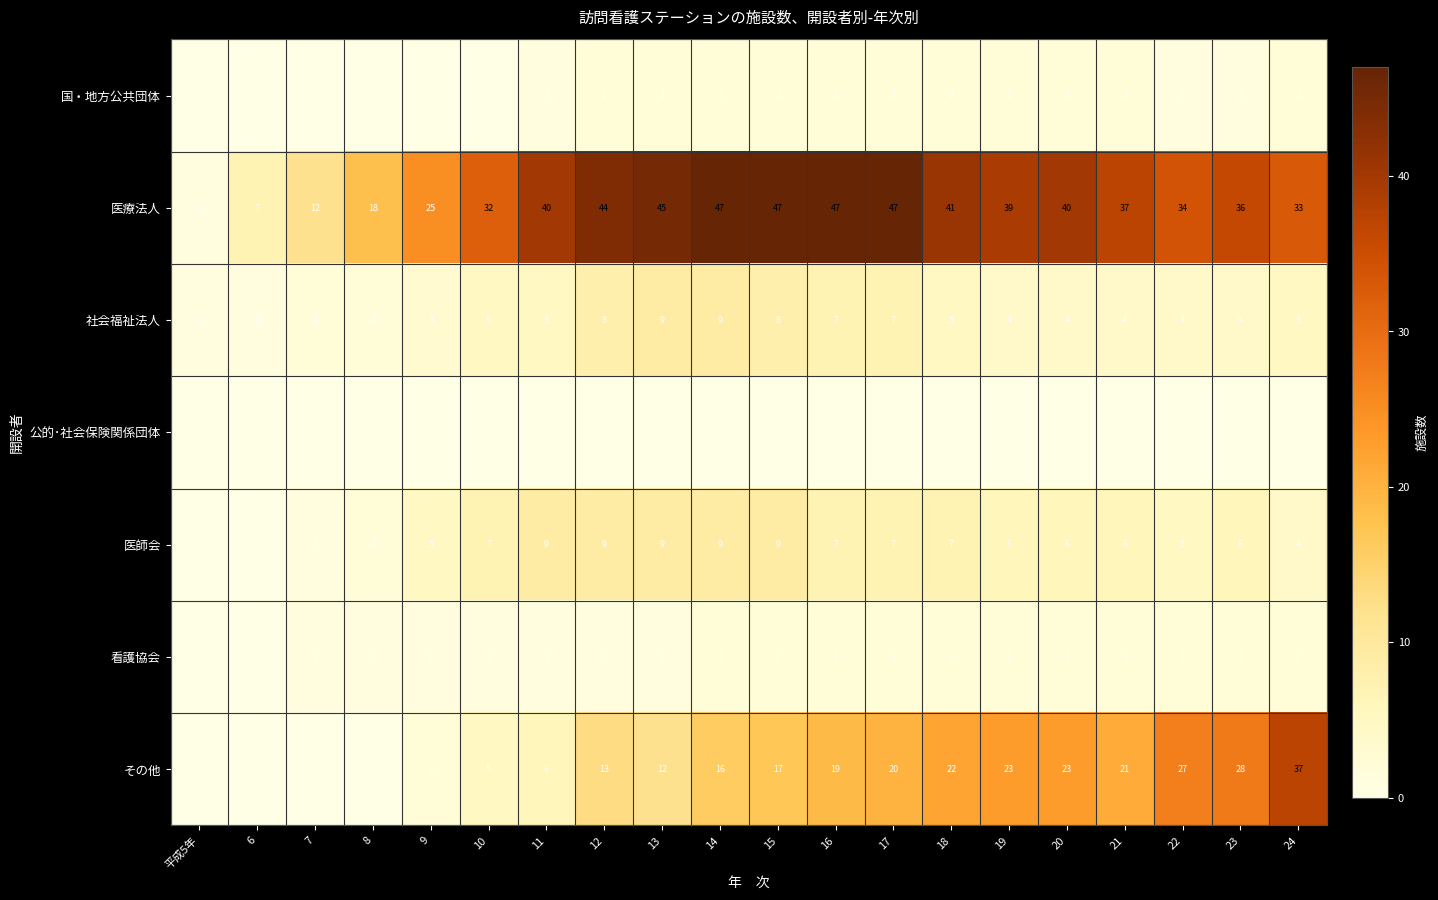

Is the value of 医師会 at 19 greater than the value of その他 at 18?

No